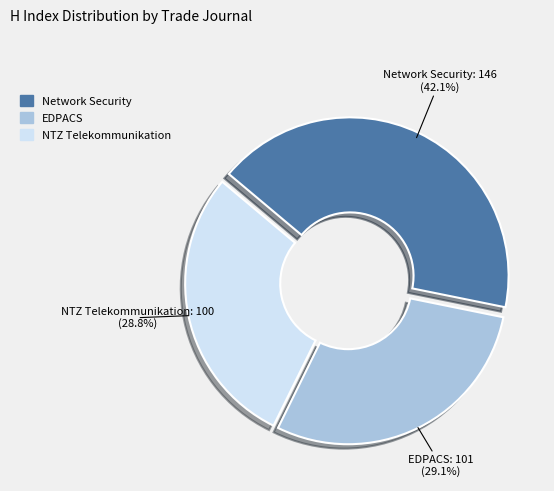

Which category has the biggest portion of the pie?

Network Security